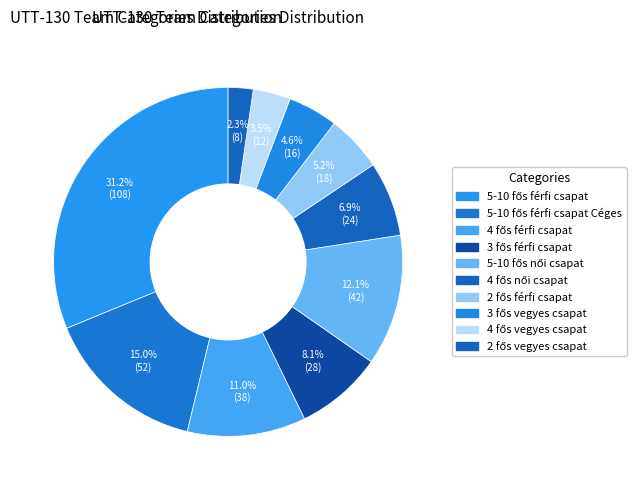

How many slices are in this pie chart?

10